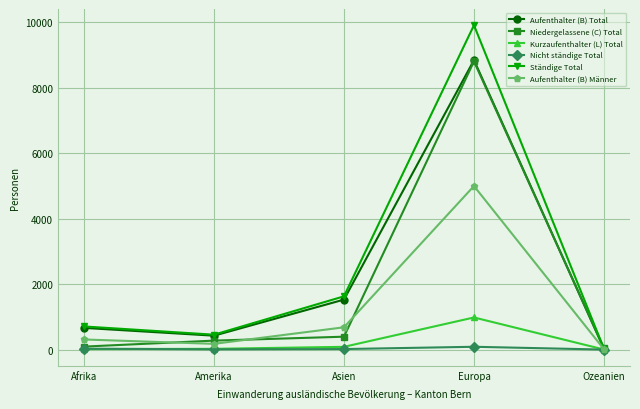

Which label corresponds to the largest value in the chart?

Europa